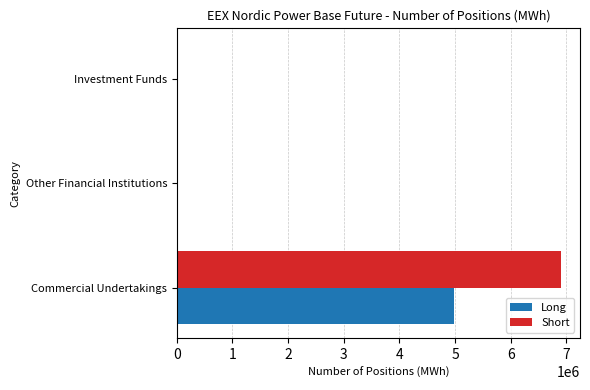

What is the sum of the Long values at Investment Funds and Commercial Undertakings?

4977463